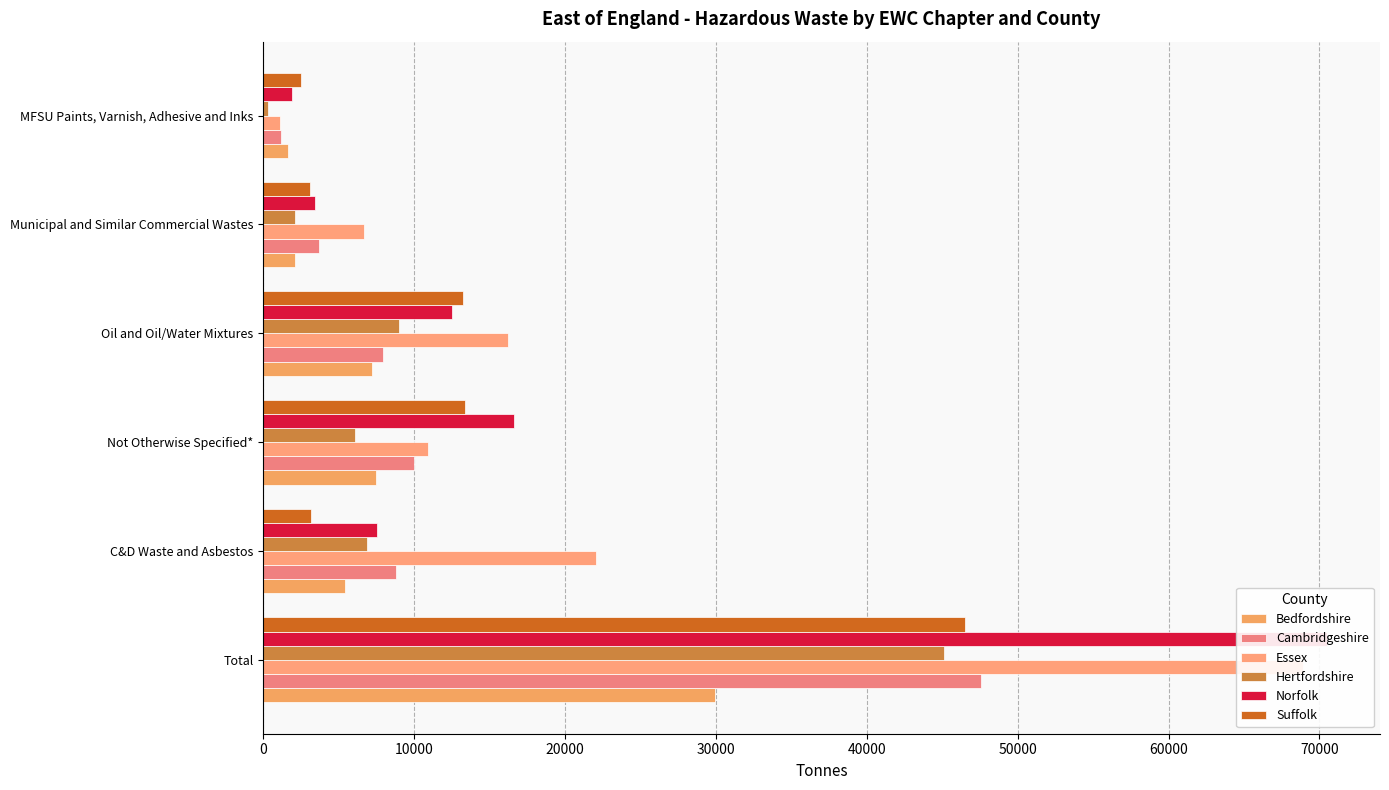

Rank the series at 0 from highest to lowest value.

Norfolk, Essex, Cambridgeshire, Suffolk, Hertfordshire, Bedfordshire